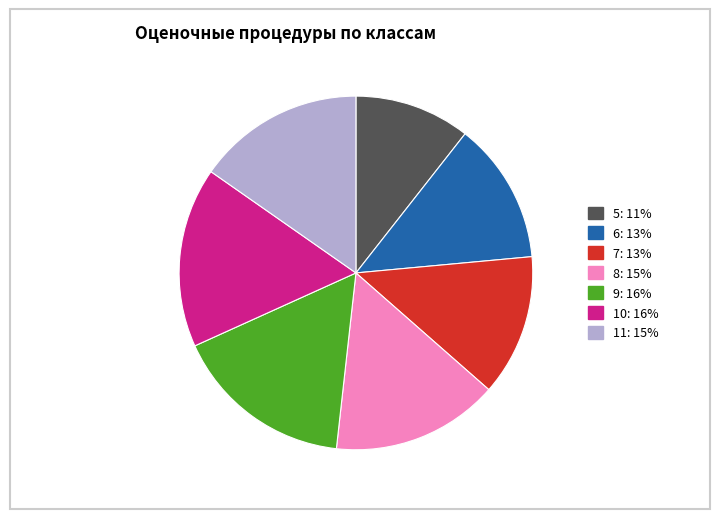

Is there any slice that represents more than half of the pie?

No